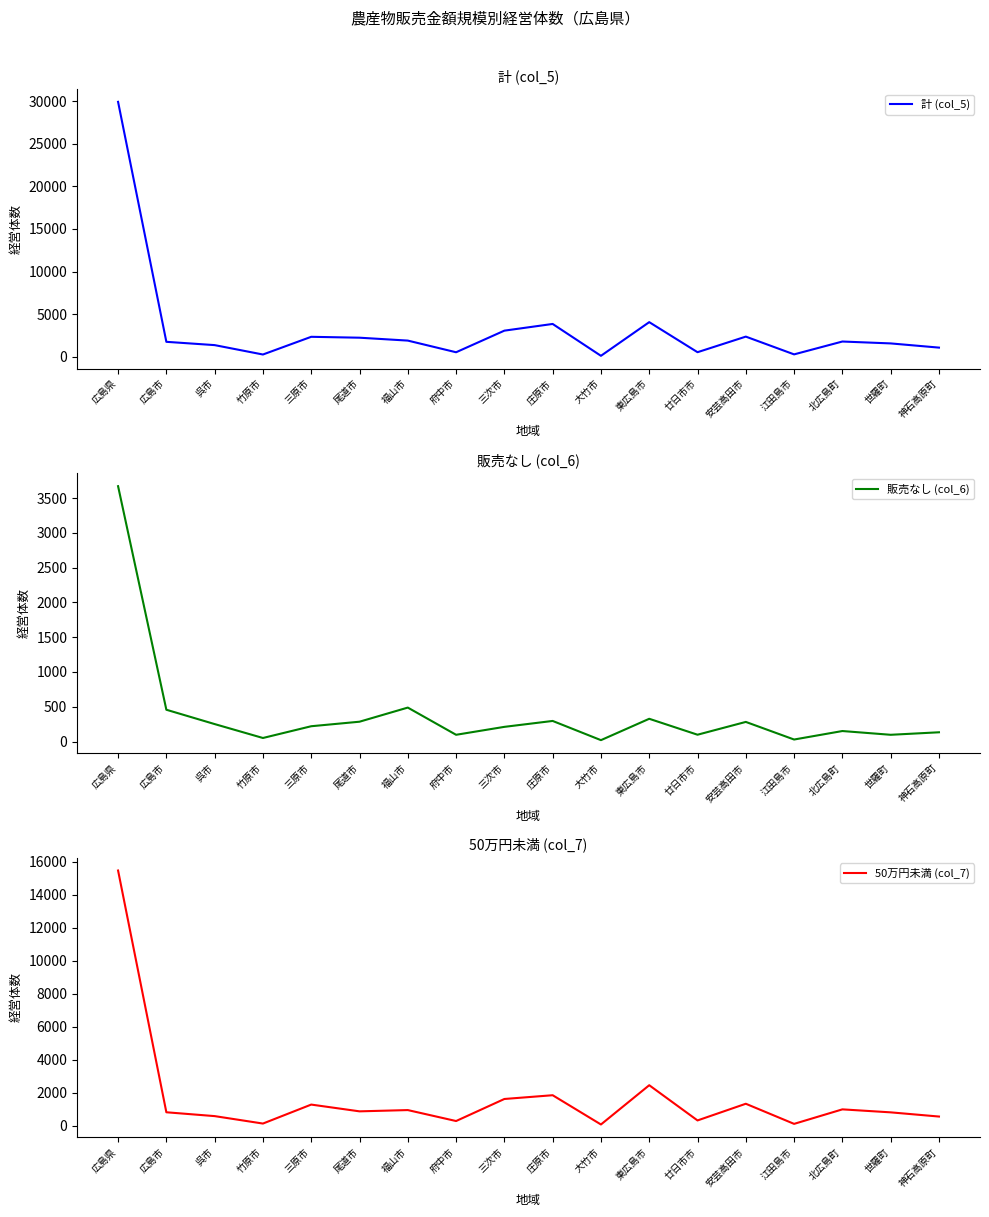

What is the average value of the 50万円未満 (col_7) series?

1691